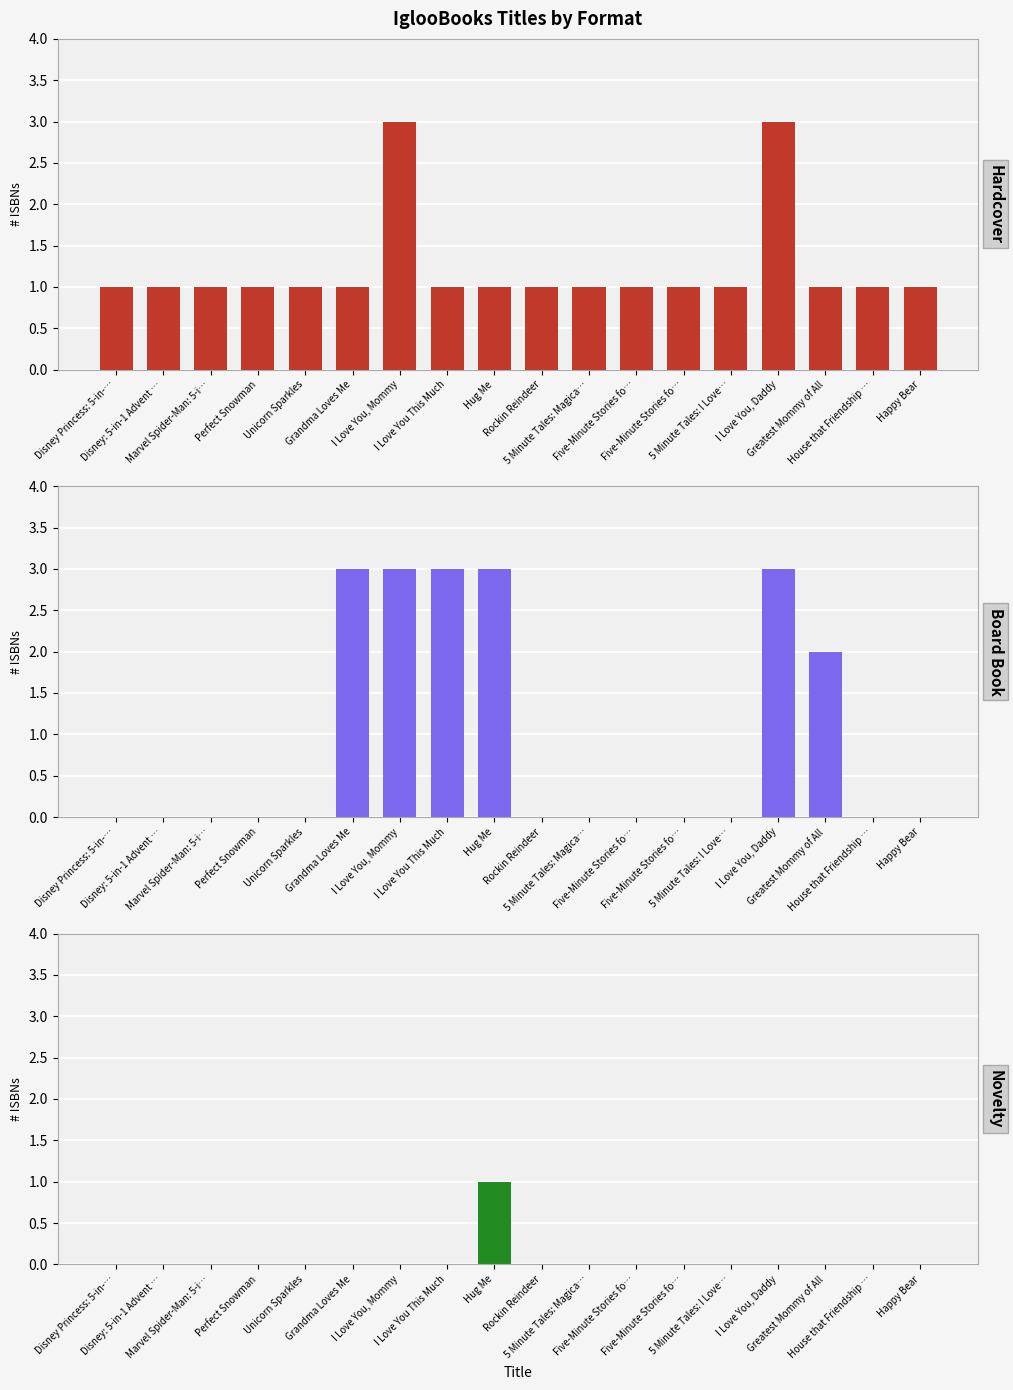

How many categories are shown in the chart?

18